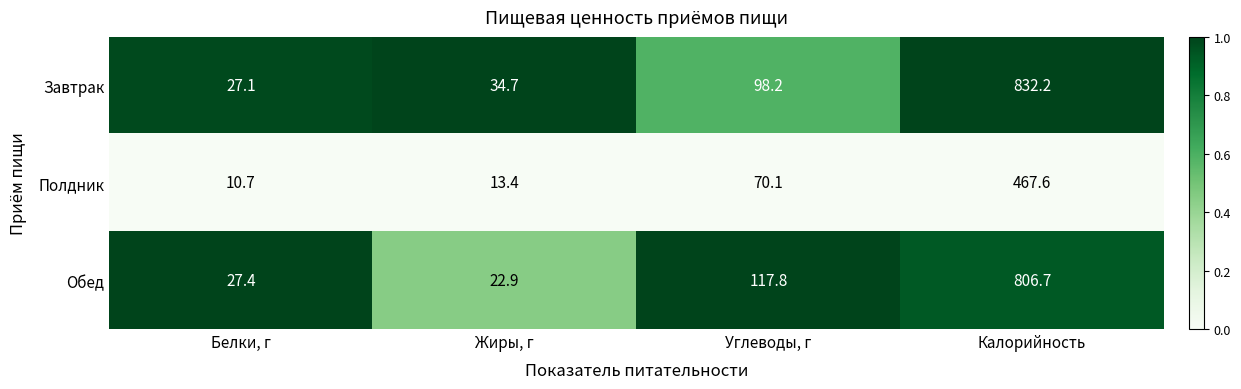

List the series in order of their peak value, highest first.

Завтрак, Обед, Полдник